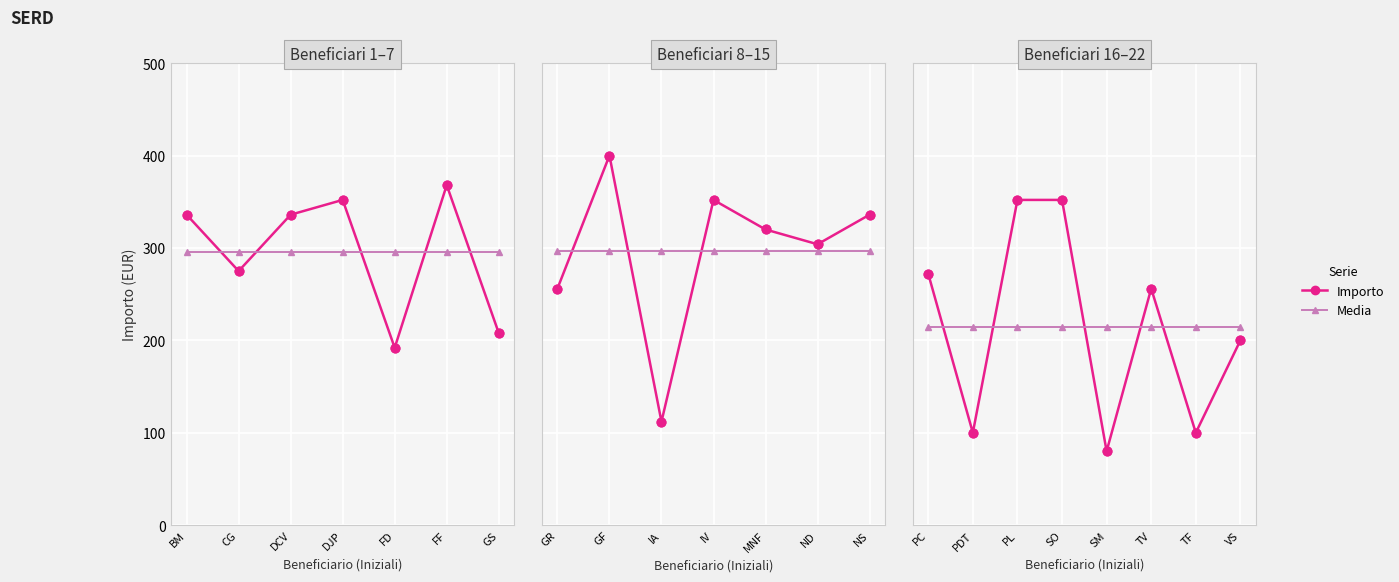

Which series contains the highest Y value?

Importo